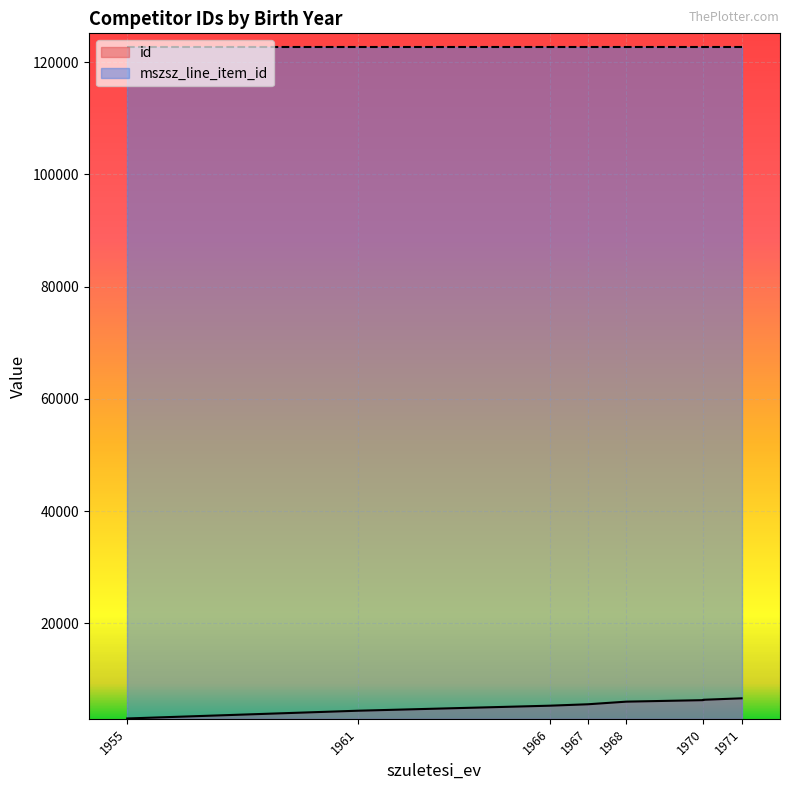

What is the difference between the values at 1961 and 1968?

1619